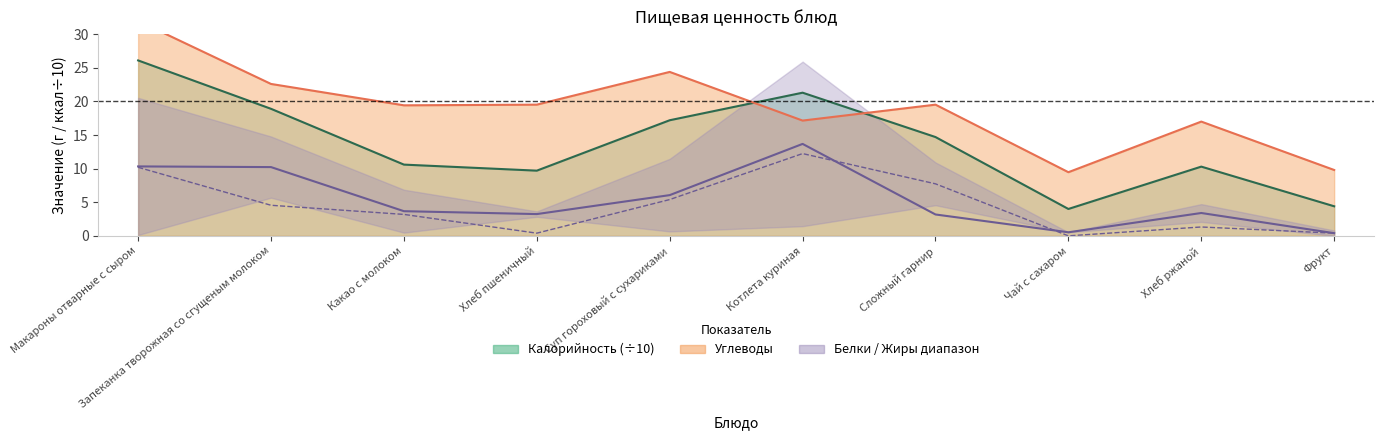

Where do Калорийность and Углеводы first cross each other?

Суп гороховый с сухариками and Котлета куриная